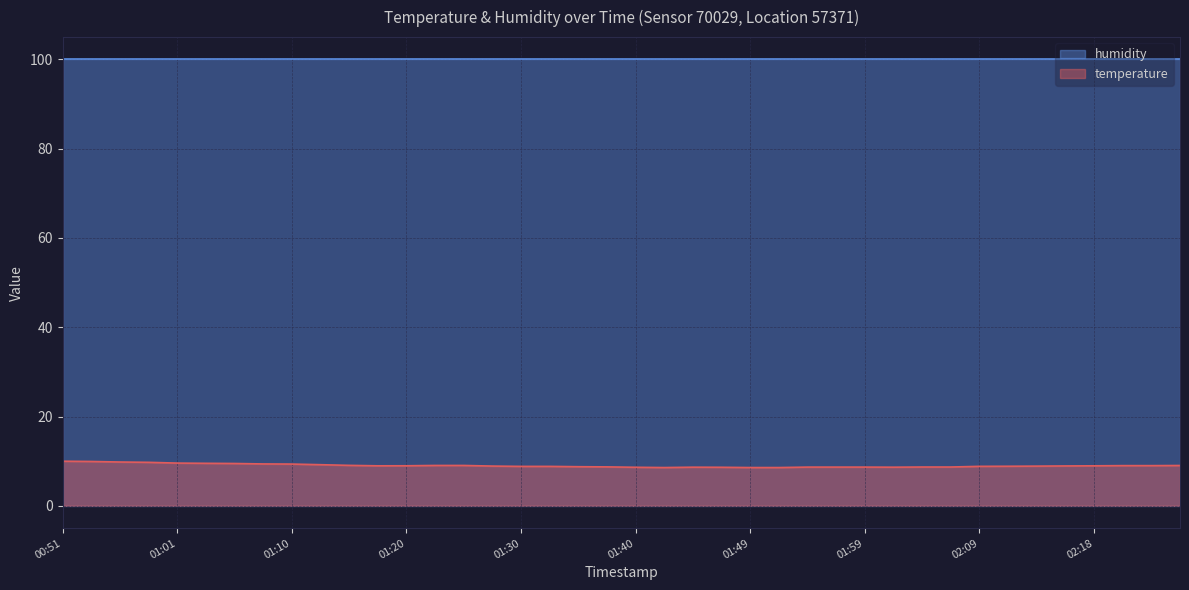

What is the sum of all values?

360.3